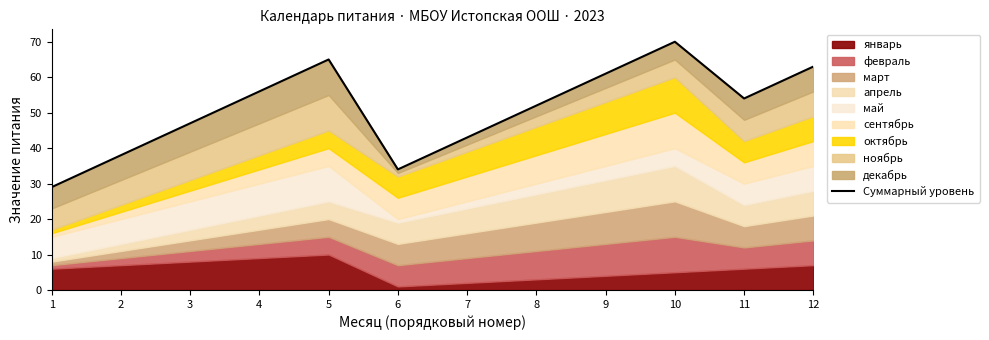

The value at 8 is 36. True or false?

False